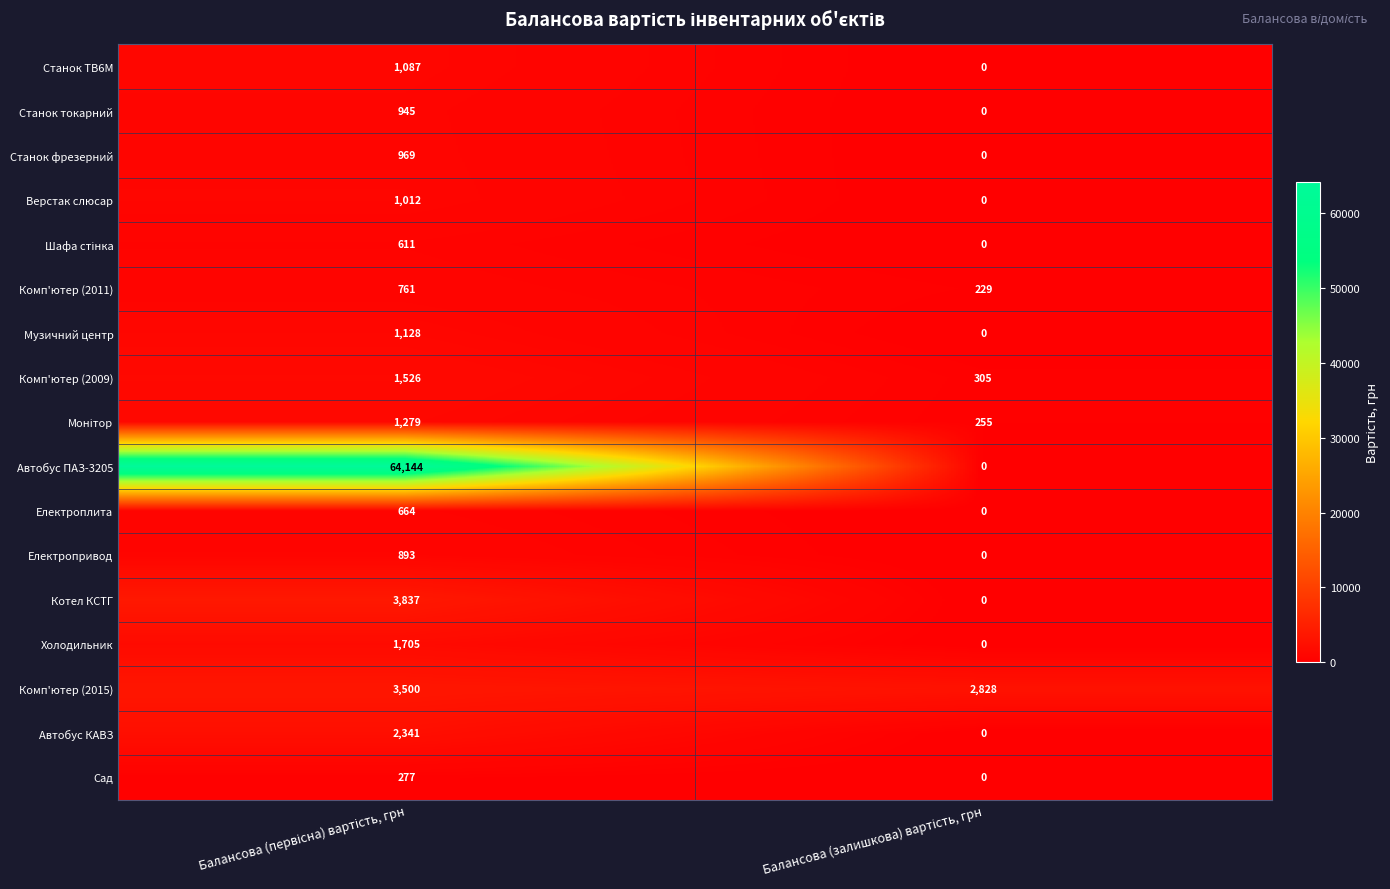

Which series has the largest total across all categories?

Автобус ПАЗ-3205